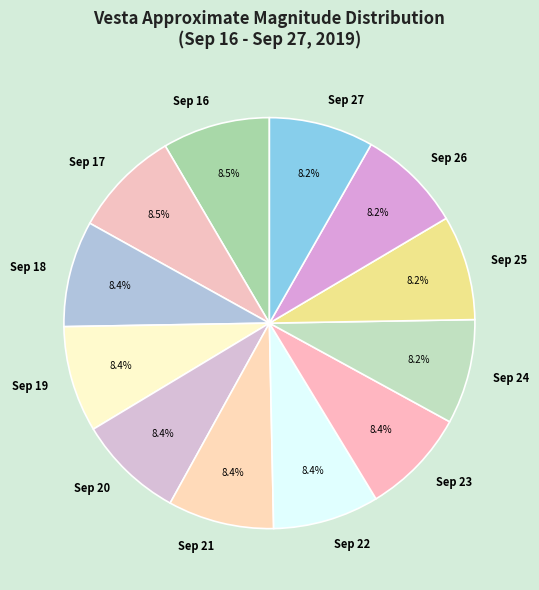

True or false: Sep 26 accounts for 1% of the total.

False